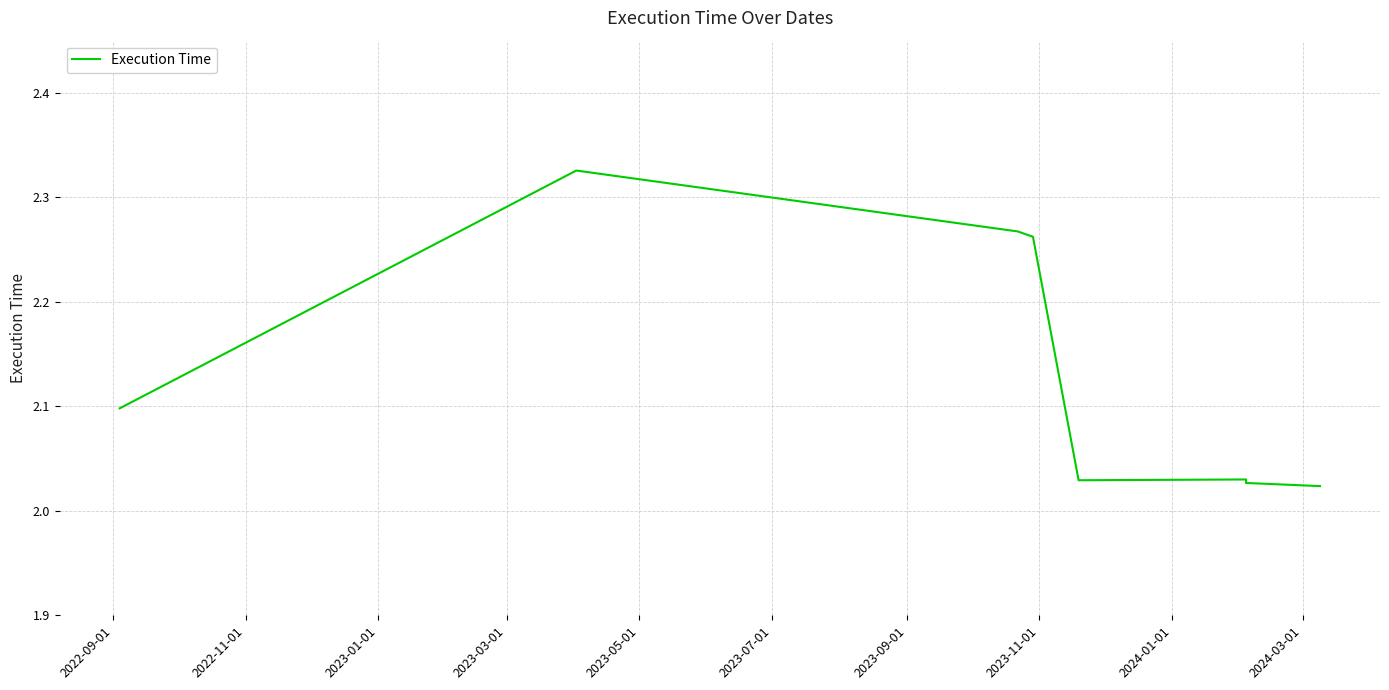

Reading left to right, list all the values displayed in this chart.

2.1	2.3	2.3	2.3	2.0	2.0	2.0	2.0